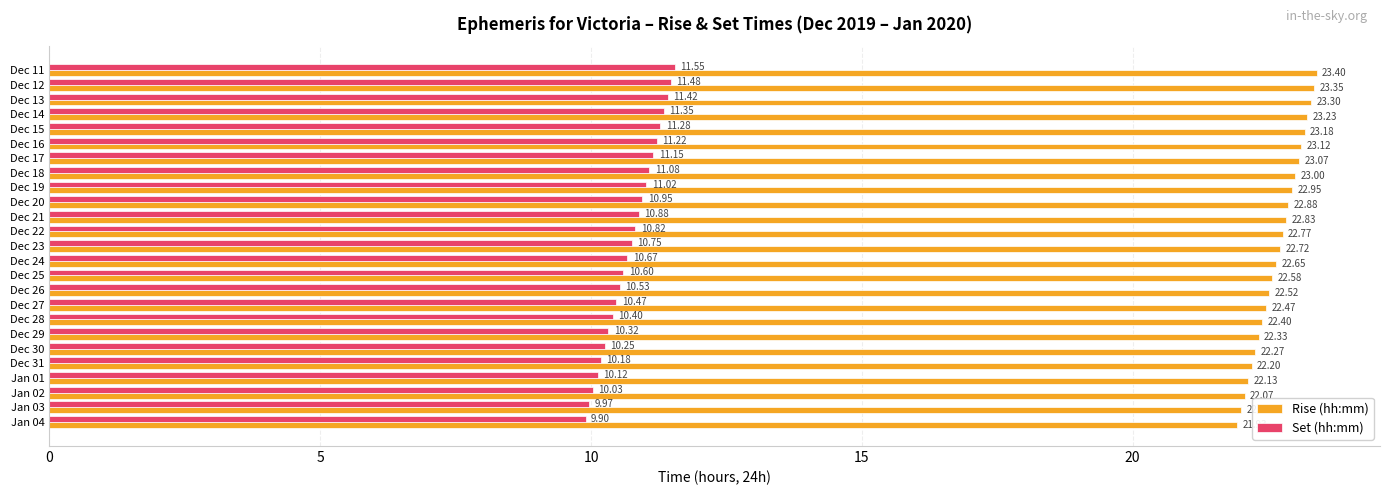

Which series changed the most between Dec 12 and Jan 02?

Set (hh:mm)